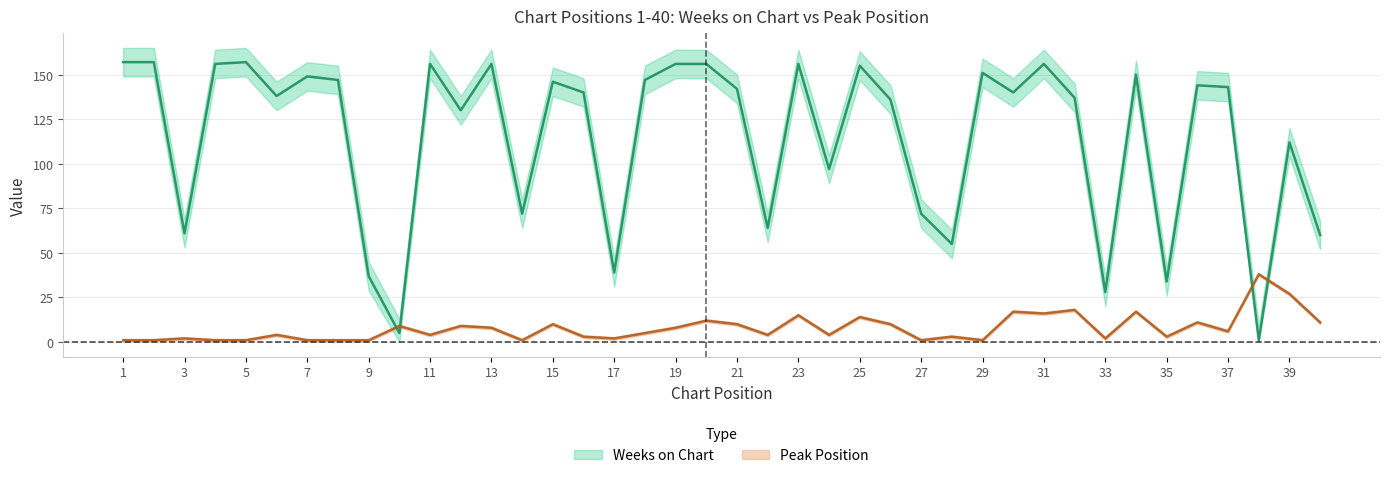

Is the value of Weeks on Chart at 18 greater than the value of Peak Position at 2?

Yes